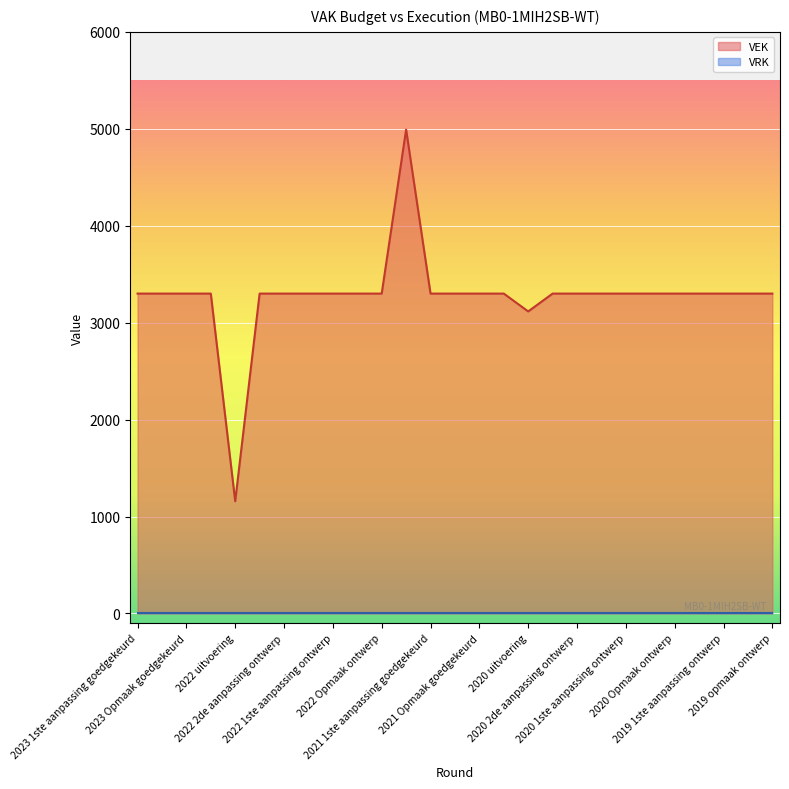

How many interior local peaks (higher than both neighbors) does the data have?

1